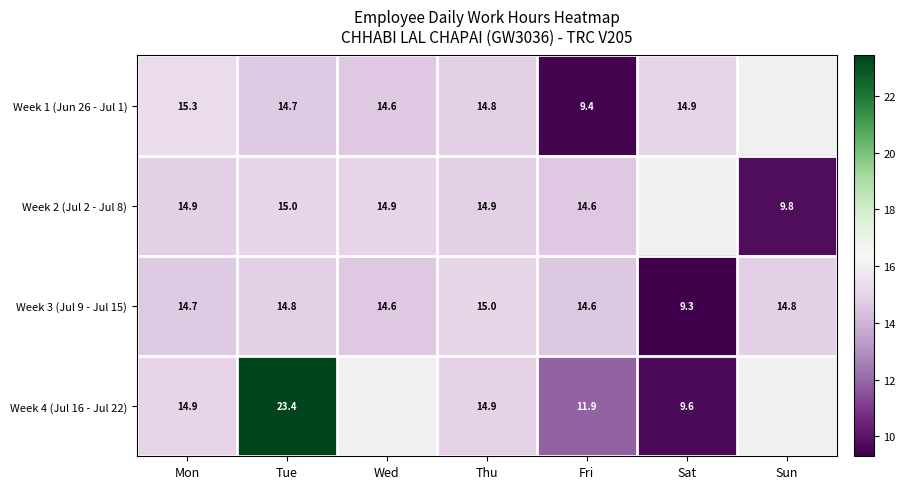

At which label does Week 3 (Jul 9 - Jul 15) first exceed 14?

Mon